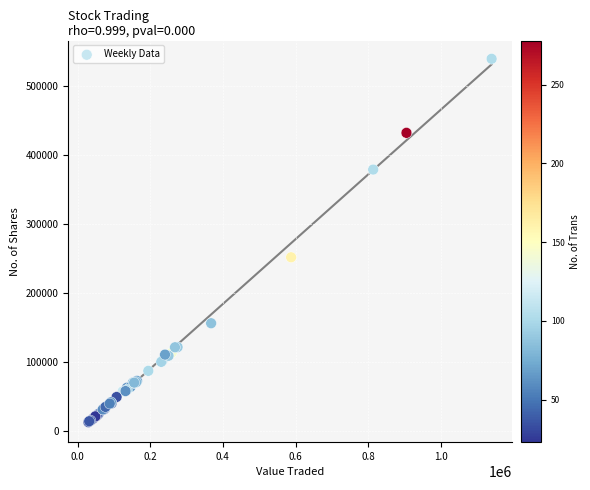

What Y value in the scatter plot is closest to 276687?

252341